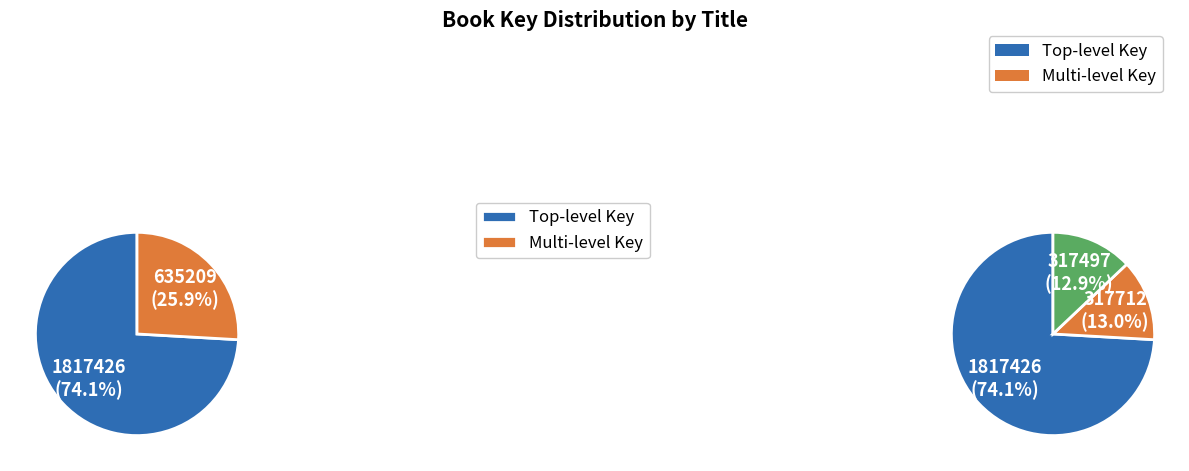

To the nearest percent, what is the difference between the largest and smallest slice percentages?

61%